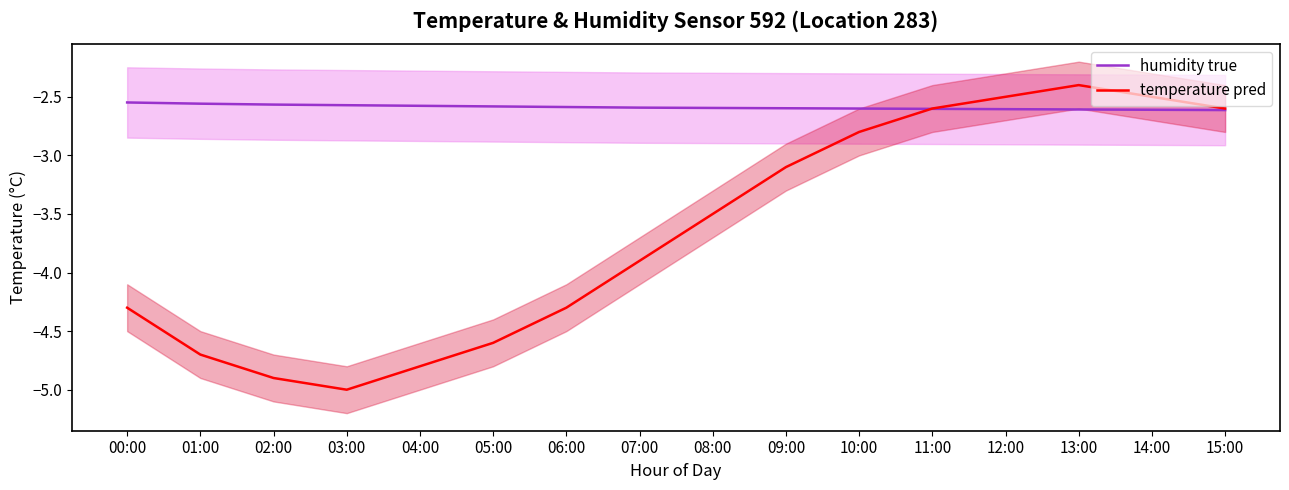

Reading right to left, extract all data points from this chart.

humidity true: -2.6	-2.6	-2.6	-2.6	-2.6	-2.6	-2.6	-2.6	-2.6	-2.6	-2.6	-2.6	-2.6	-2.6	-2.6	-2.5
temperature pred: -2.6	-2.5	-2.4	-2.5	-2.6	-2.8	-3.1	-3.5	-3.9	-4.3	-4.6	-4.8	-5.0	-4.9	-4.7	-4.3